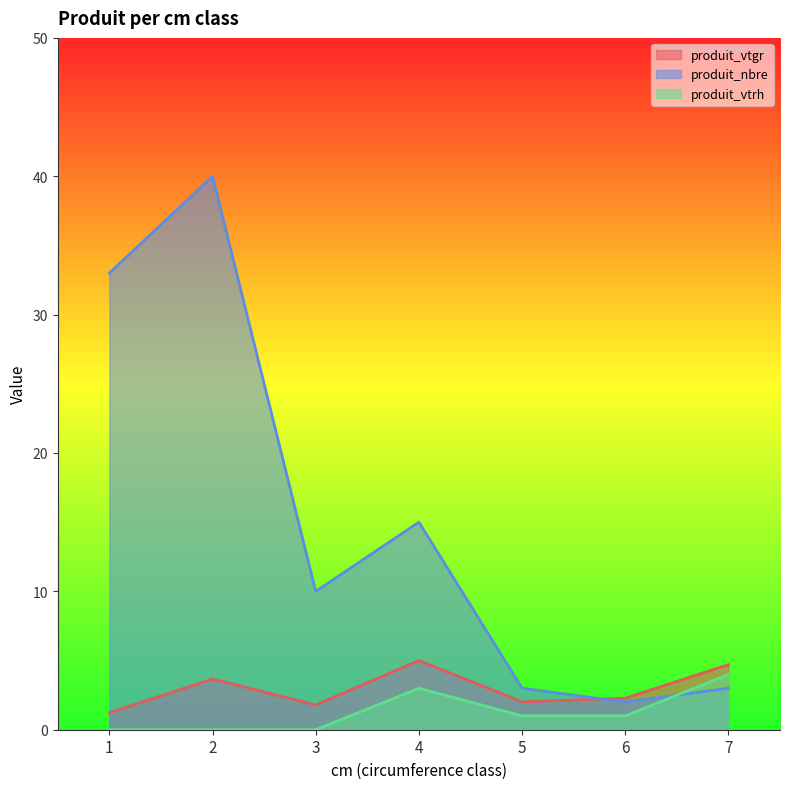

List the labels in order of produit_vtgr value, largest first.

4, 7, 2, 6, 5, 3, 1